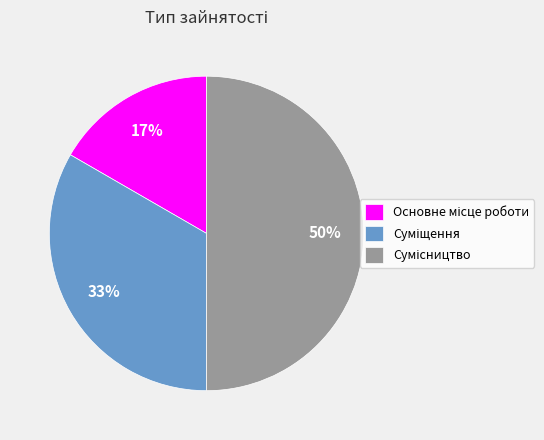

To the nearest percent, what is the difference between the largest and smallest slice percentages?

33%